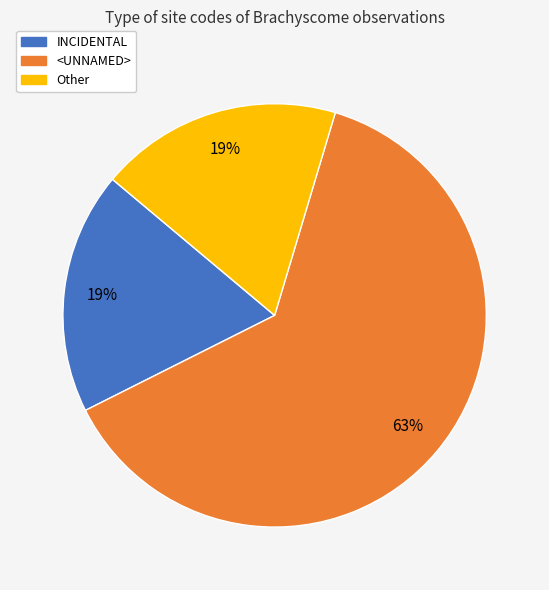

What is the majority slice?

<UNNAMED>